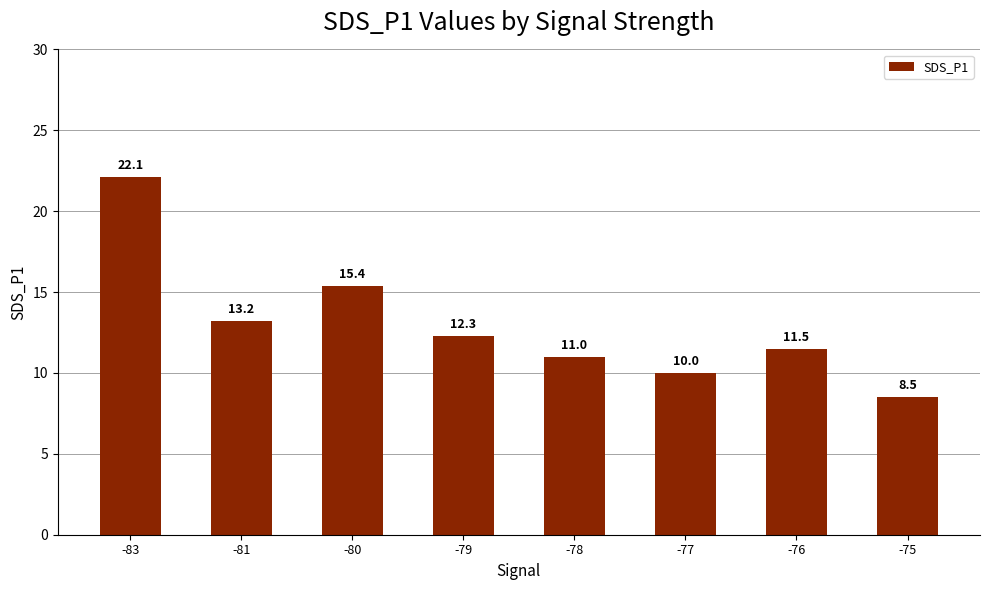

Which category has the highest value across all series?

-83